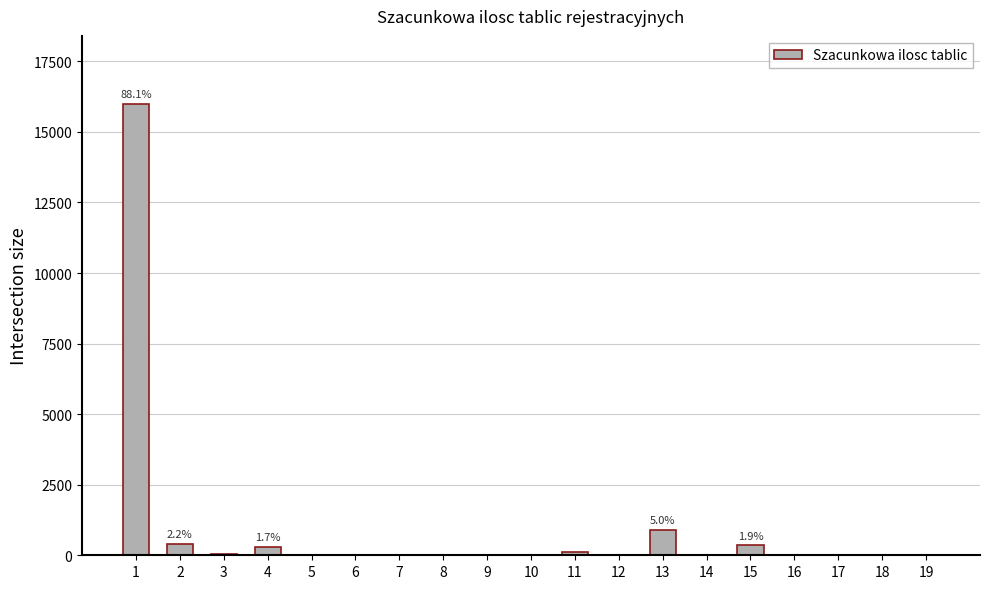

What is the change in value from 5 to 12?

-15